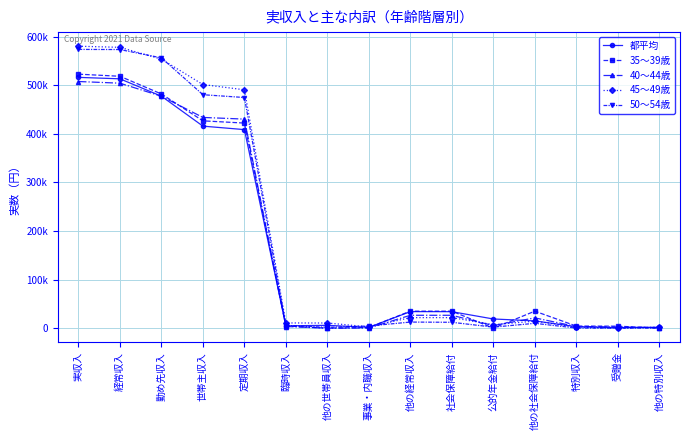

What is the label of the 12th point from the right?

世帯主収入